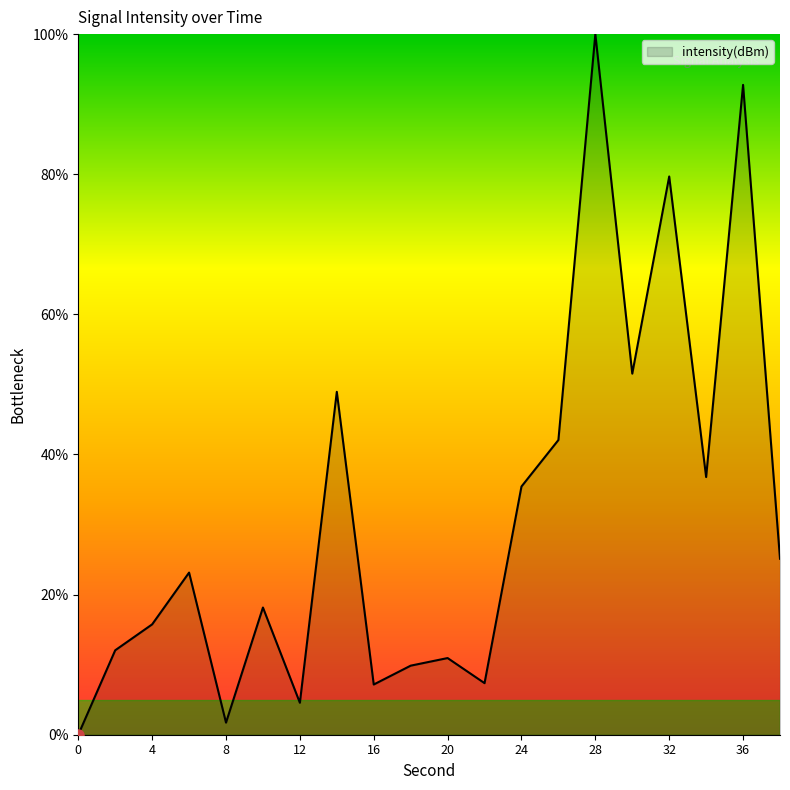

What is the maximum value shown in the chart?

100.0